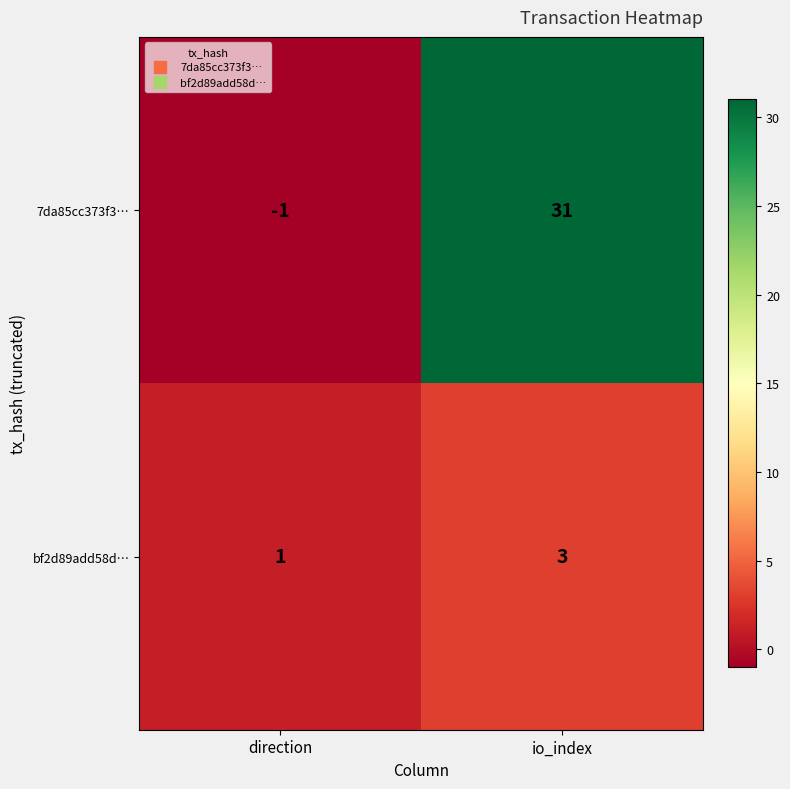

How many series are shown in this chart?

2